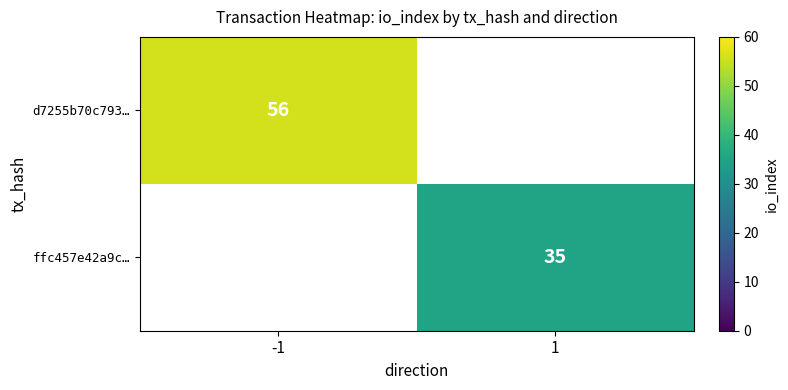

Is it true that d7255b70c793… equals 56 at -1?

True